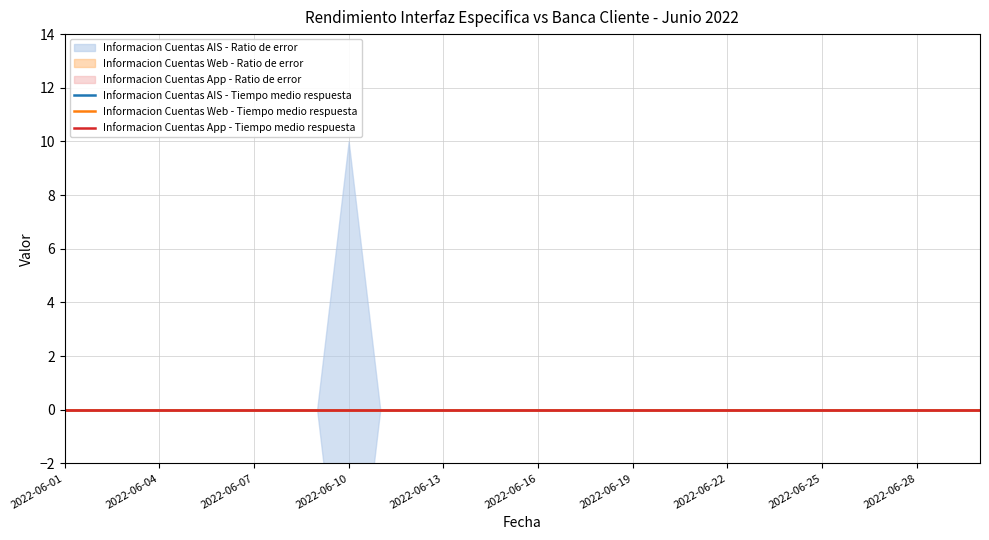

Between 2022-06-14 and 2022-06-16, which series saw the biggest shift?

Informacion Cuentas AIS - Tiempo medio respuesta